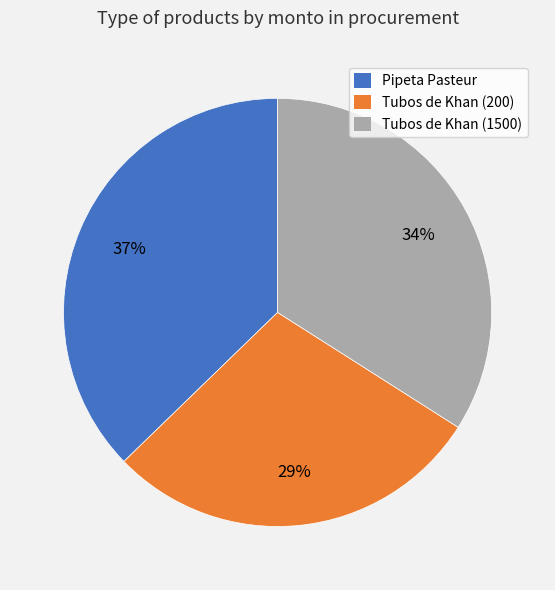

Does any single category account for the majority?

No